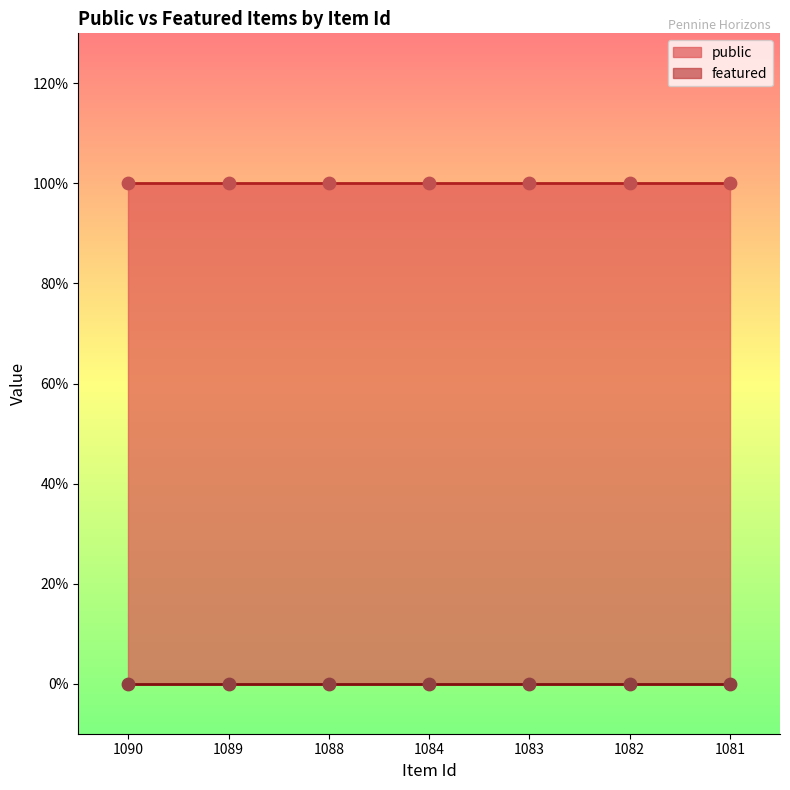

Which series reaches the minimum Y coordinate?

featured